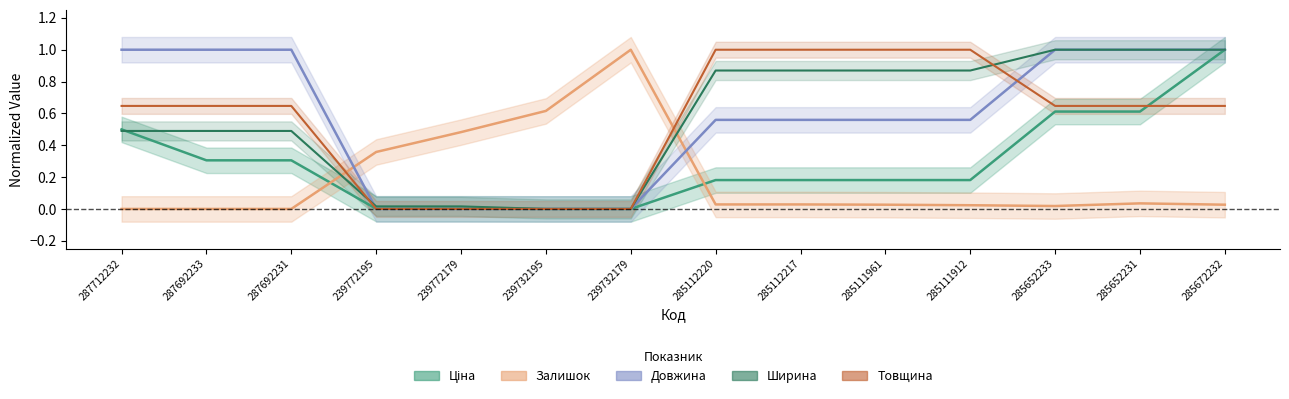

True or false: Товщина and Ширина cross at least once.

True